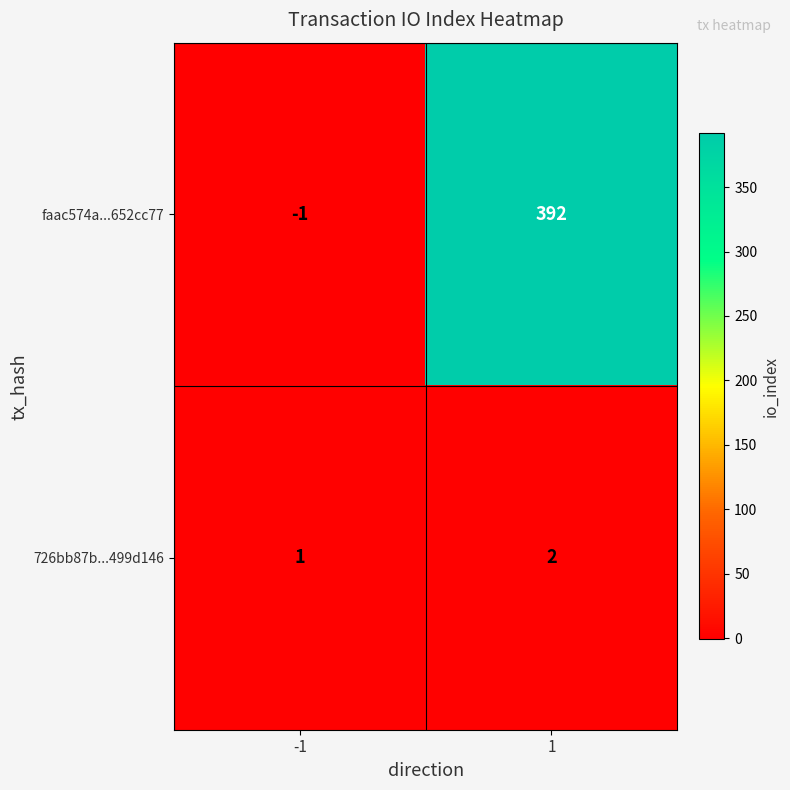

The faac574a...652cc77 series shows 392 at 1. True or false?

True